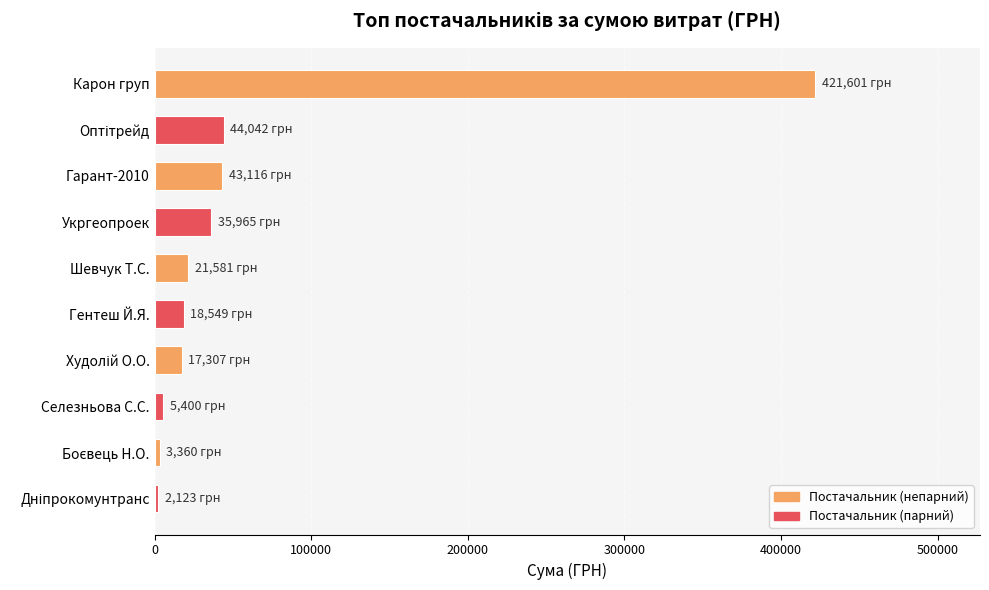

What is the average value?

61304.4